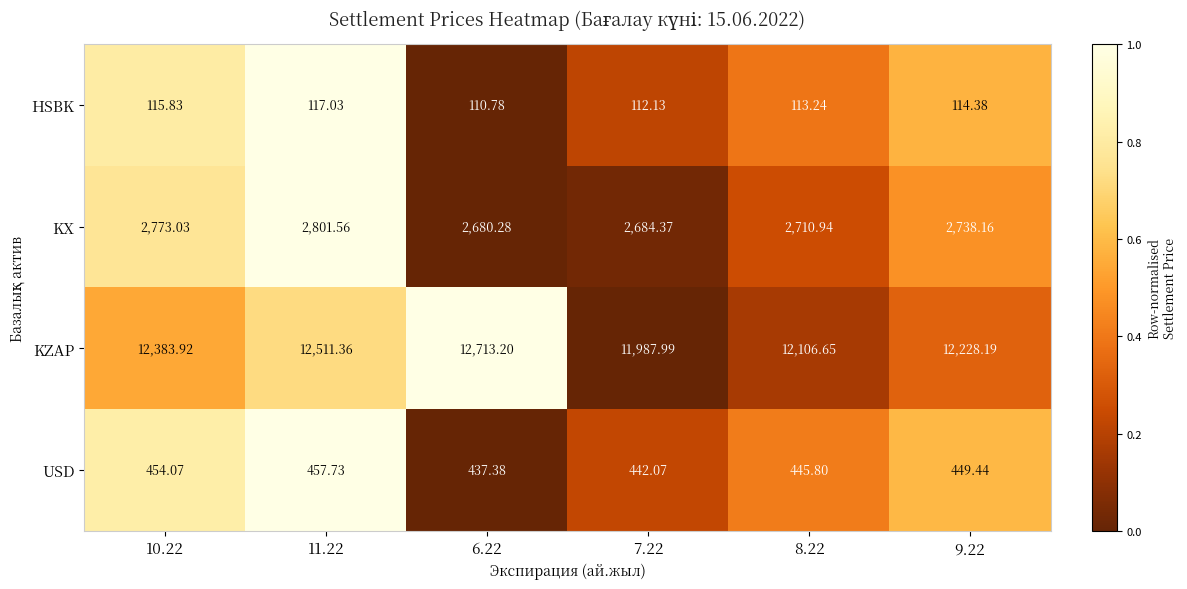

Which series has the largest range (max minus min)?

KZAP